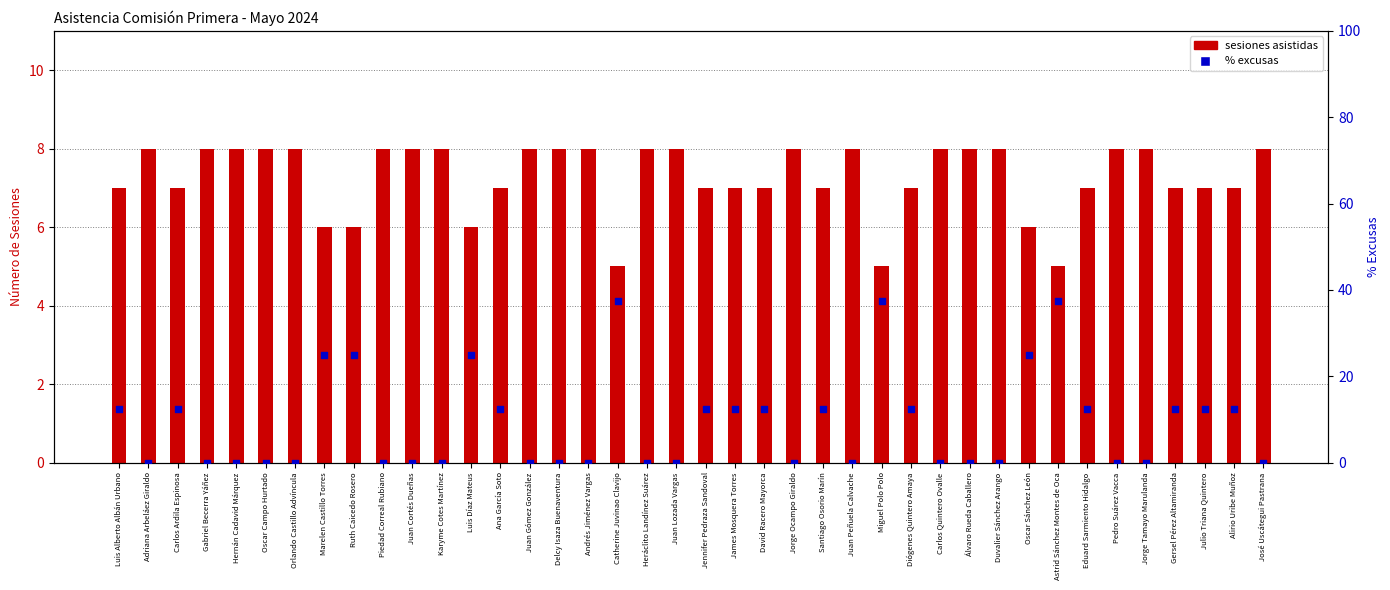

At how many categories does at least one series exceed 7?

40